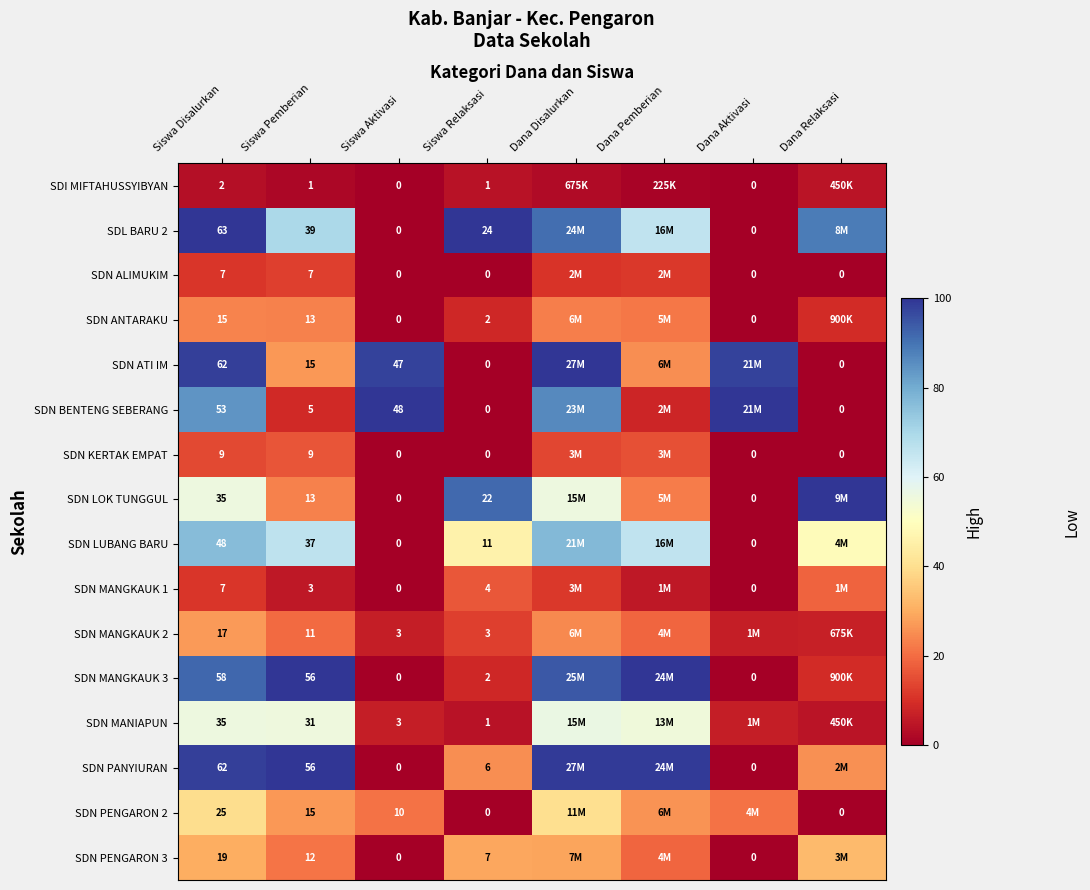

Is the value of SDN MANIAPUN at Siswa Disalurkan greater than the value of SDN PENGARON 2 at Siswa Pemberian?

Yes